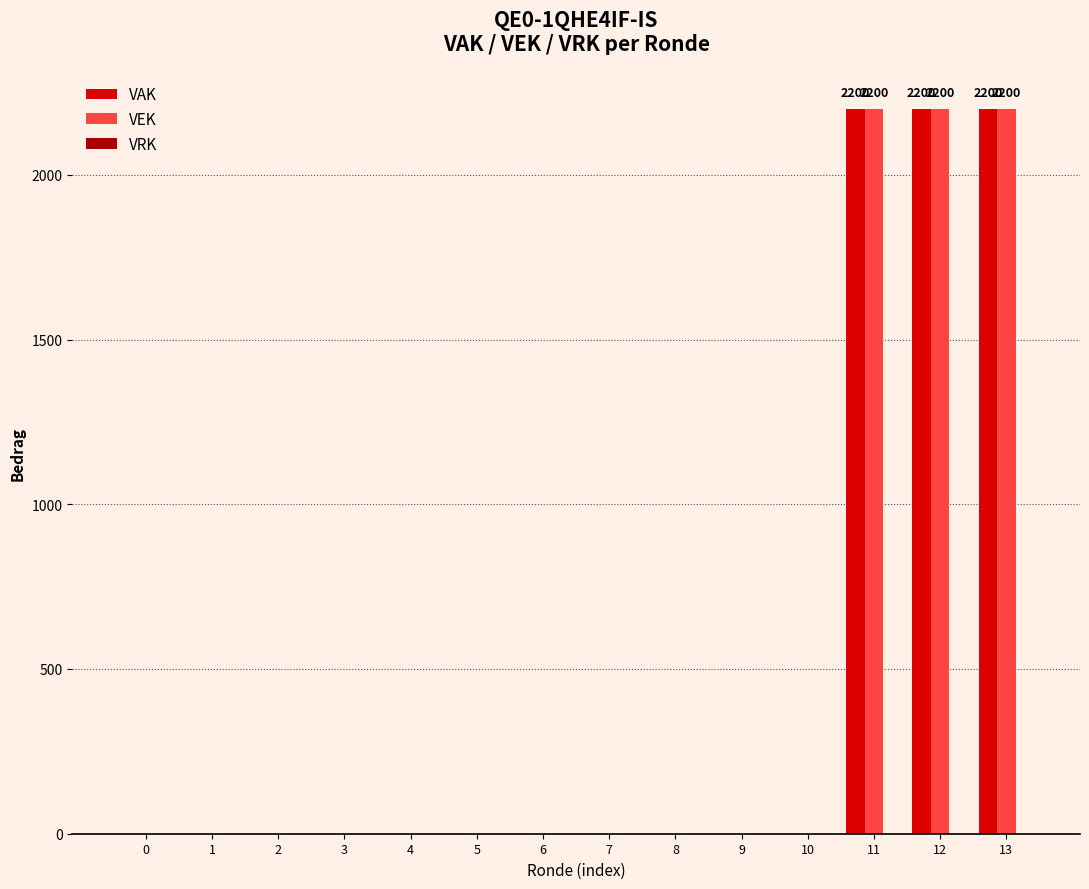

What is the maximum value for VAK?

2200